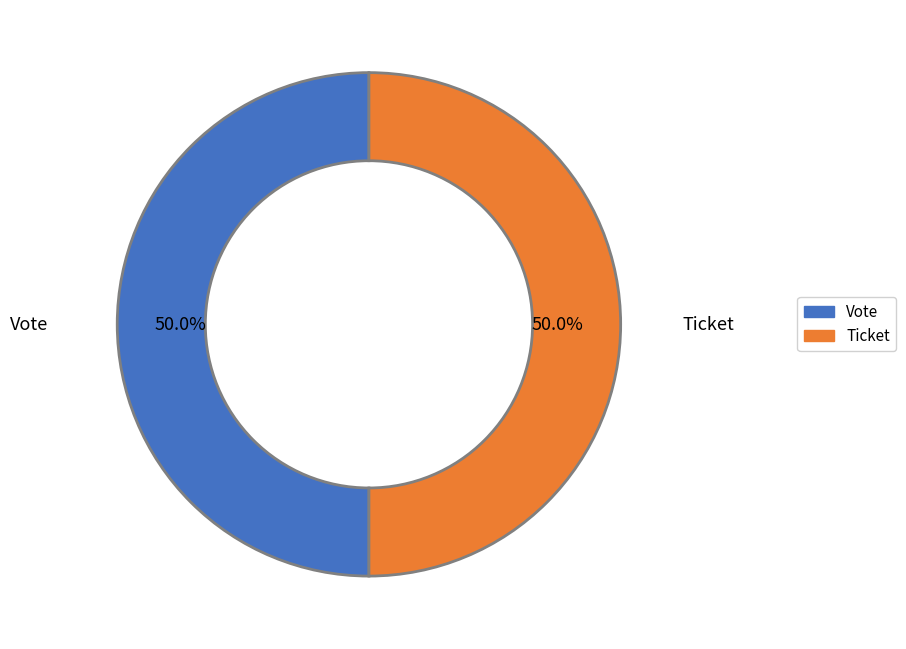

To the nearest percent, what portion does Vote represent?

50%